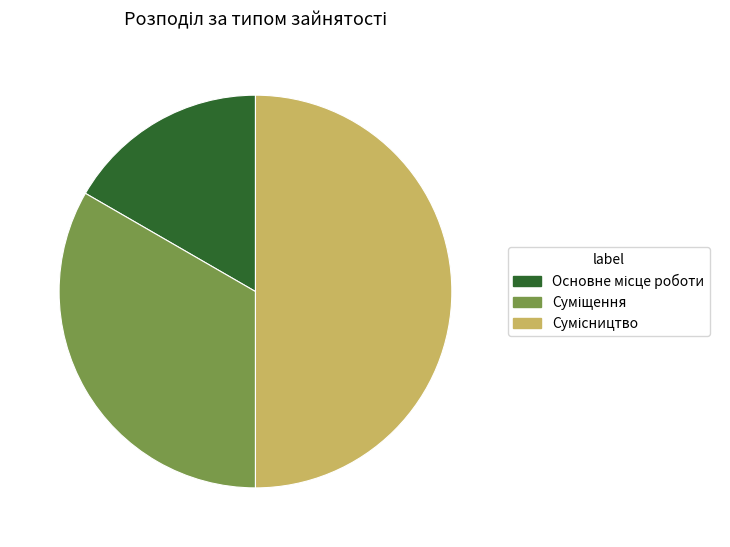

How many slices are in this pie chart?

3